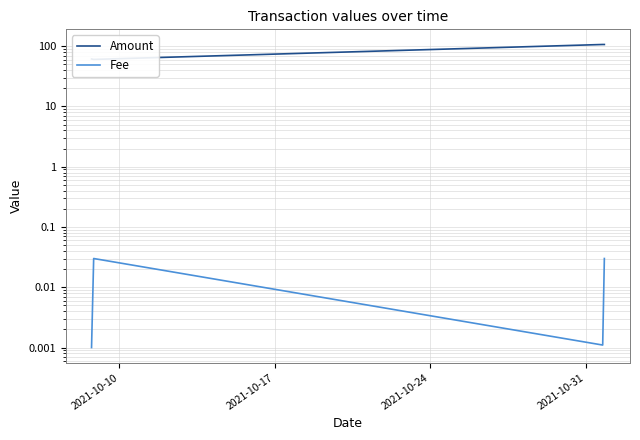

How many series are shown in this chart?

2